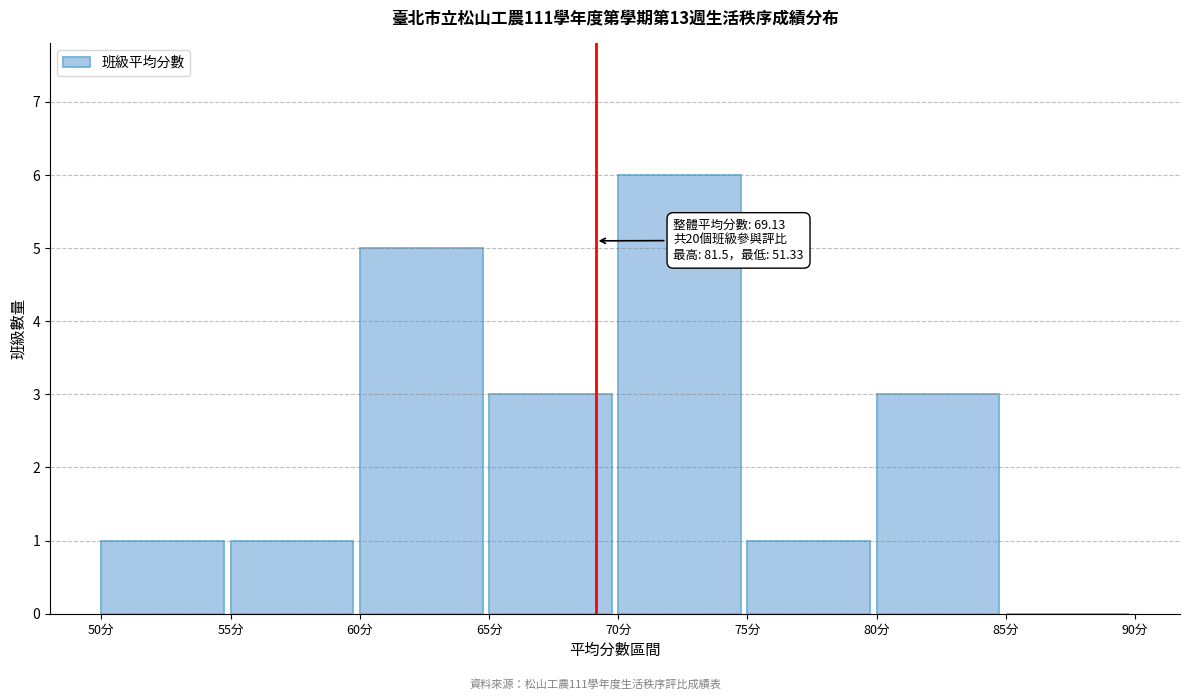

Over which range of the x-axis is the bar tallest?

70 to 75